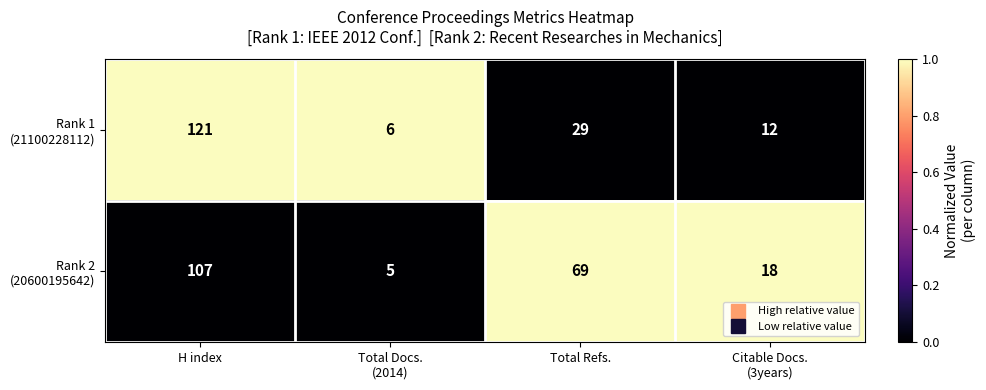

At which category is the sum across all series the highest?

H index